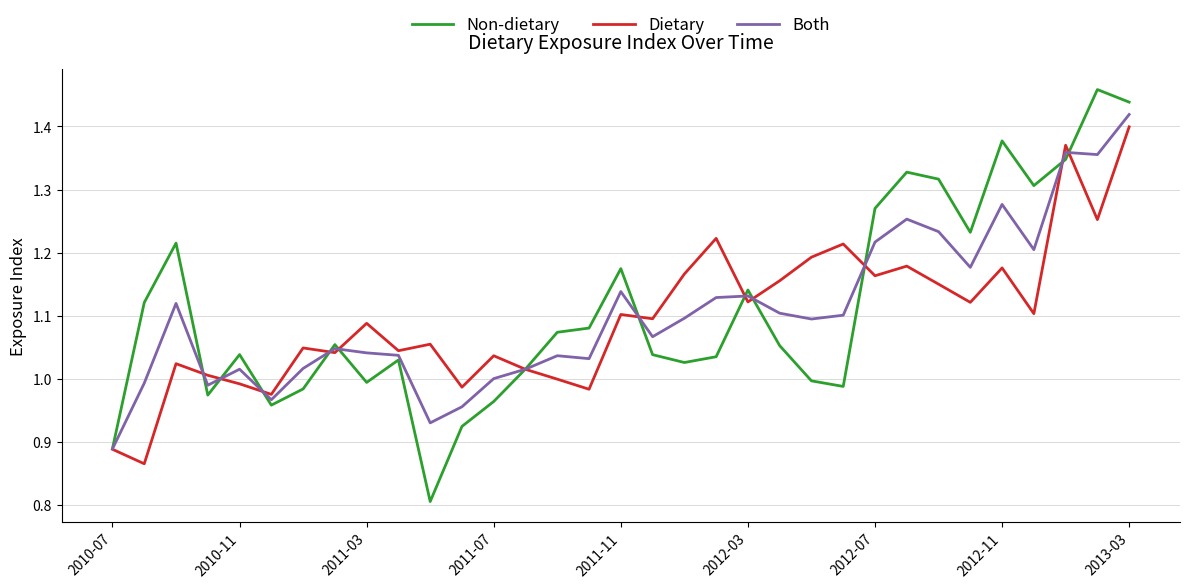

What is the smallest value displayed?

0.8